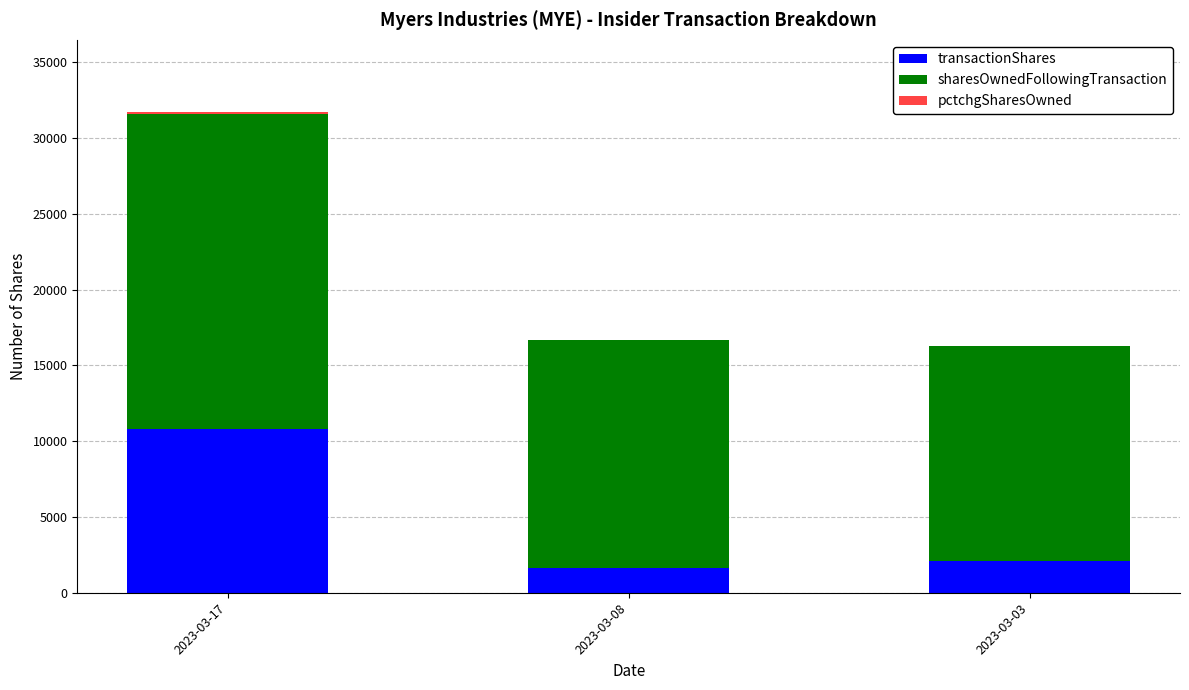

At which label does transactionShares reach its peak?

2023-03-17